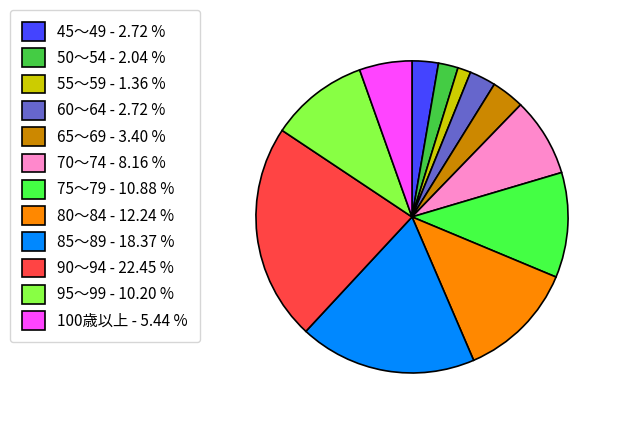

True or false: 60～64 accounts for 3% of the total.

True